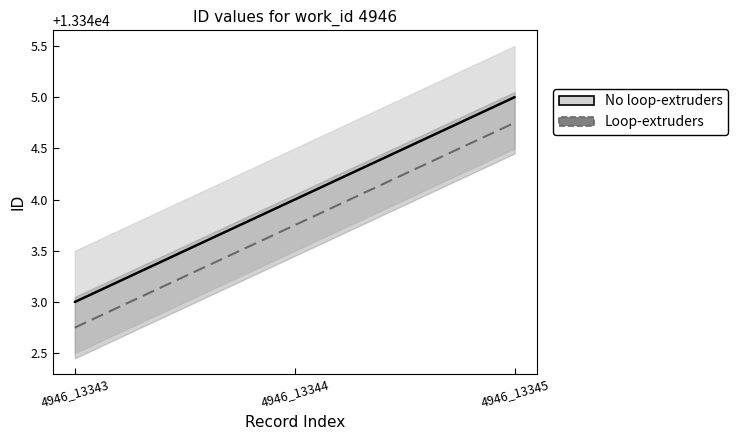

Where does the data first go above 13344?

4946_13345